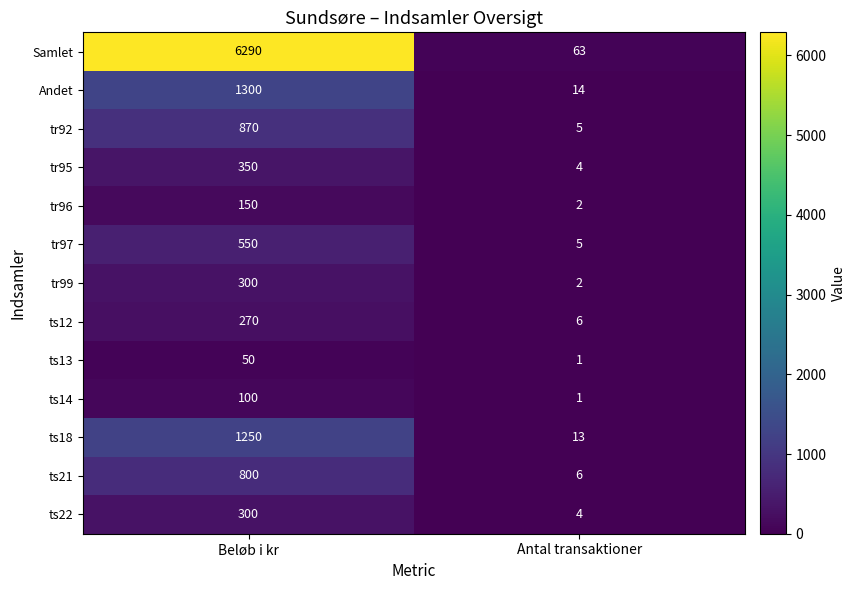

Is it true that ts14 equals 1 at Antal transaktioner?

True